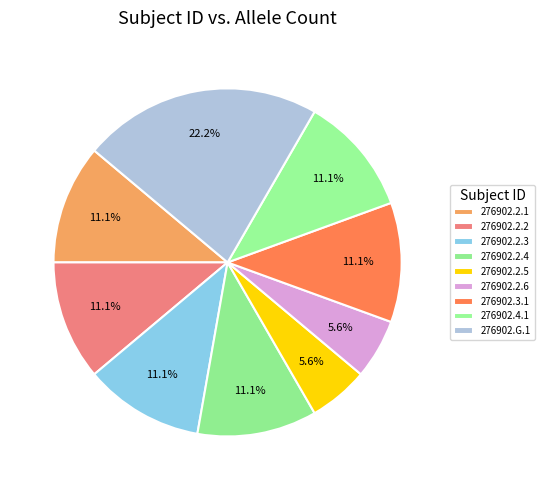

Which category has the smallest portion of the pie?

276902.2.5